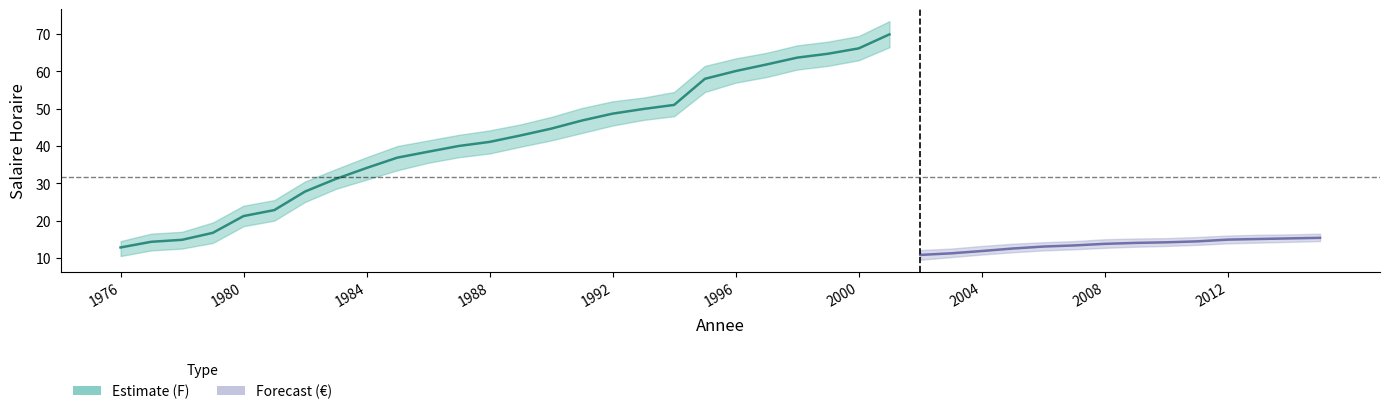

Reading right to left, what are all the values shown in this chart?

Salaire Horaire: 2015=15.4	2014=15.2	2013=15.1	2012=14.9	2011=14.4	2010=14.2	2009=14.0	2008=13.8	2007=13.3	2006=13.0	2005=12.5	2004=11.8	2003=11.2	2002=10.8	2001=70.0	2000=66.2	1999=64.8	1998=63.7	1997=61.9	1996=60.1	1995=58.0	1994=51.0	1993=49.9	1992=48.7	1991=46.8	1990=44.7	1989=42.8	1988=41.1	1987=40.0	1986=38.5	1985=36.9	1984=34.1	1983=31.2	1982=27.8	1981=22.8	1980=21.2	1979=16.7	1978=14.8	1977=14.3	1976=12.8
Salaire Lower: 2015=14.5	2014=14.3	2013=14.1	2012=13.9	2011=13.5	2010=13.2	2009=13.0	2008=12.7	2007=12.3	2006=12.0	2005=11.5	2004=10.9	2003=10.2	2002=9.5	2001=66.5	2000=63.0	1999=61.5	1998=60.5	1997=58.5	1996=57.0	1995=54.5	1994=48.0	1993=47.0	1992=45.5	1991=43.5	1990=41.5	1989=39.8	1988=38.0	1987=37.0	1986=35.5	1985=33.5	1984=31.0	1983=28.5	1982=25.0	1981=20.0	1980=18.5	1979=14.0	1978=12.5	1977=12.0	1976=10.5
Salaire Upper: 2015=16.5	2014=16.3	2013=16.2	2012=16.0	2011=15.6	2010=15.3	2009=15.2	2008=15.0	2007=14.5	2006=14.2	2005=13.8	2004=13.2	2003=12.5	2002=12.1	2001=73.5	2000=69.5	1999=68.0	1998=67.0	1997=65.0	1996=63.5	1995=61.5	1994=54.5	1993=53.0	1992=52.0	1991=50.2	1990=47.8	1989=45.8	1988=44.2	1987=43.0	1986=41.5	1985=40.0	1984=37.0	1983=33.8	1982=30.5	1981=25.5	1980=24.0	1979=19.5	1978=17.0	1977=16.5	1976=14.5